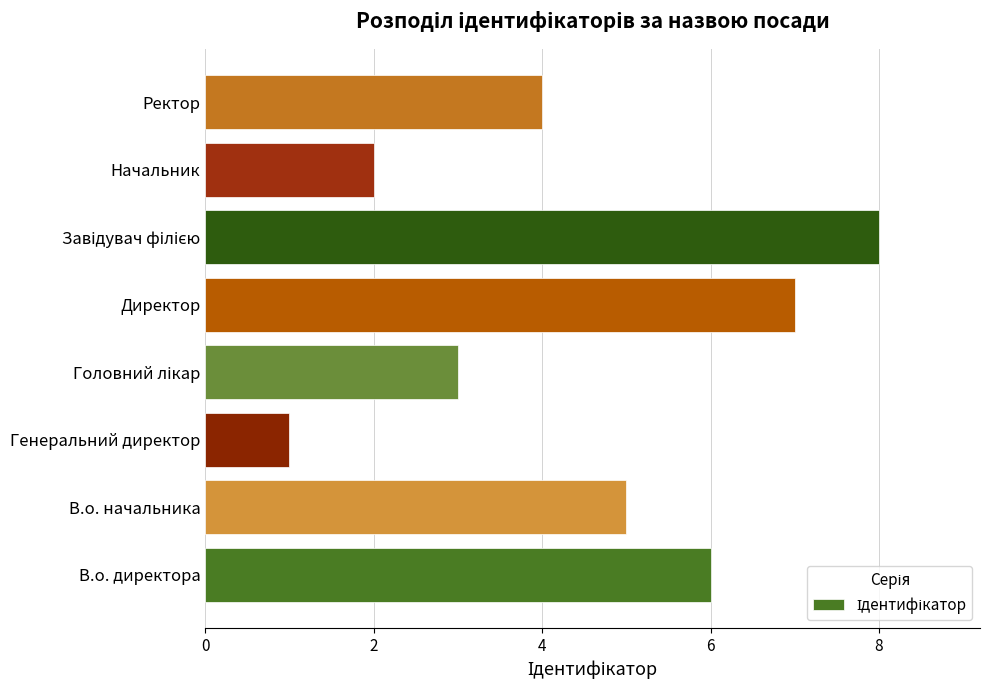

What is the ratio of the value at Ректор to the value at Директор?

0.6